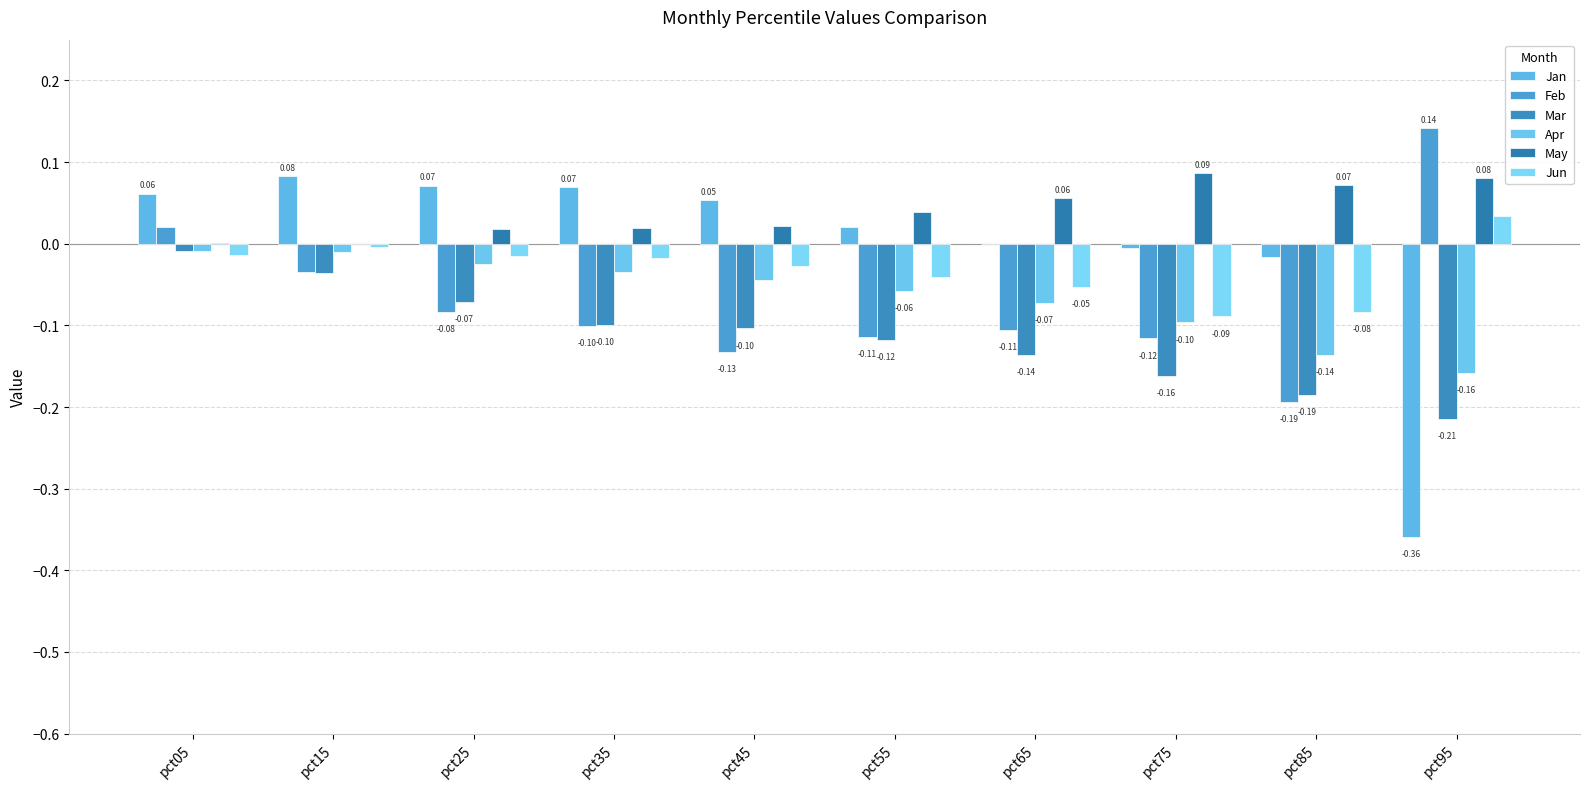

What are all the series names shown in the legend?

Jan, Feb, Mar, Apr, May, Jun